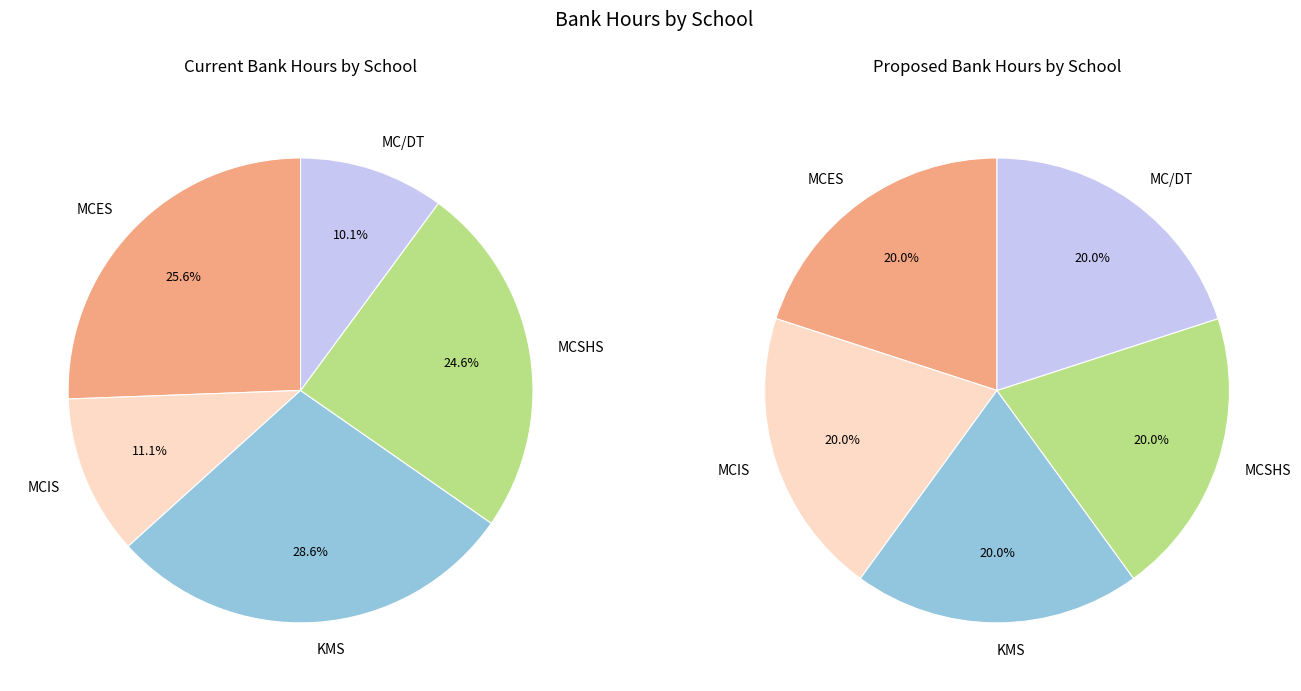

How many slices are in this pie chart?

5